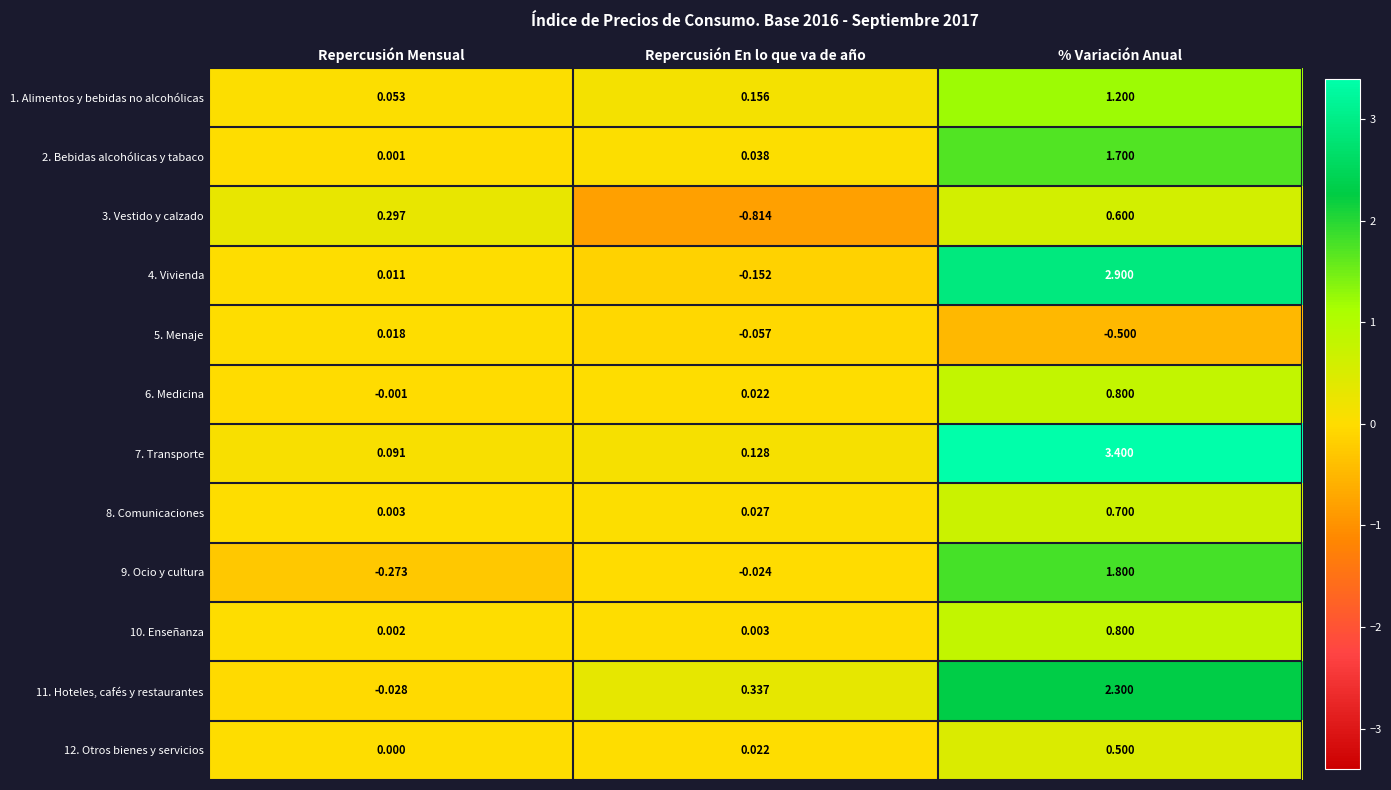

Which series has the largest total across all categories?

7. Transporte